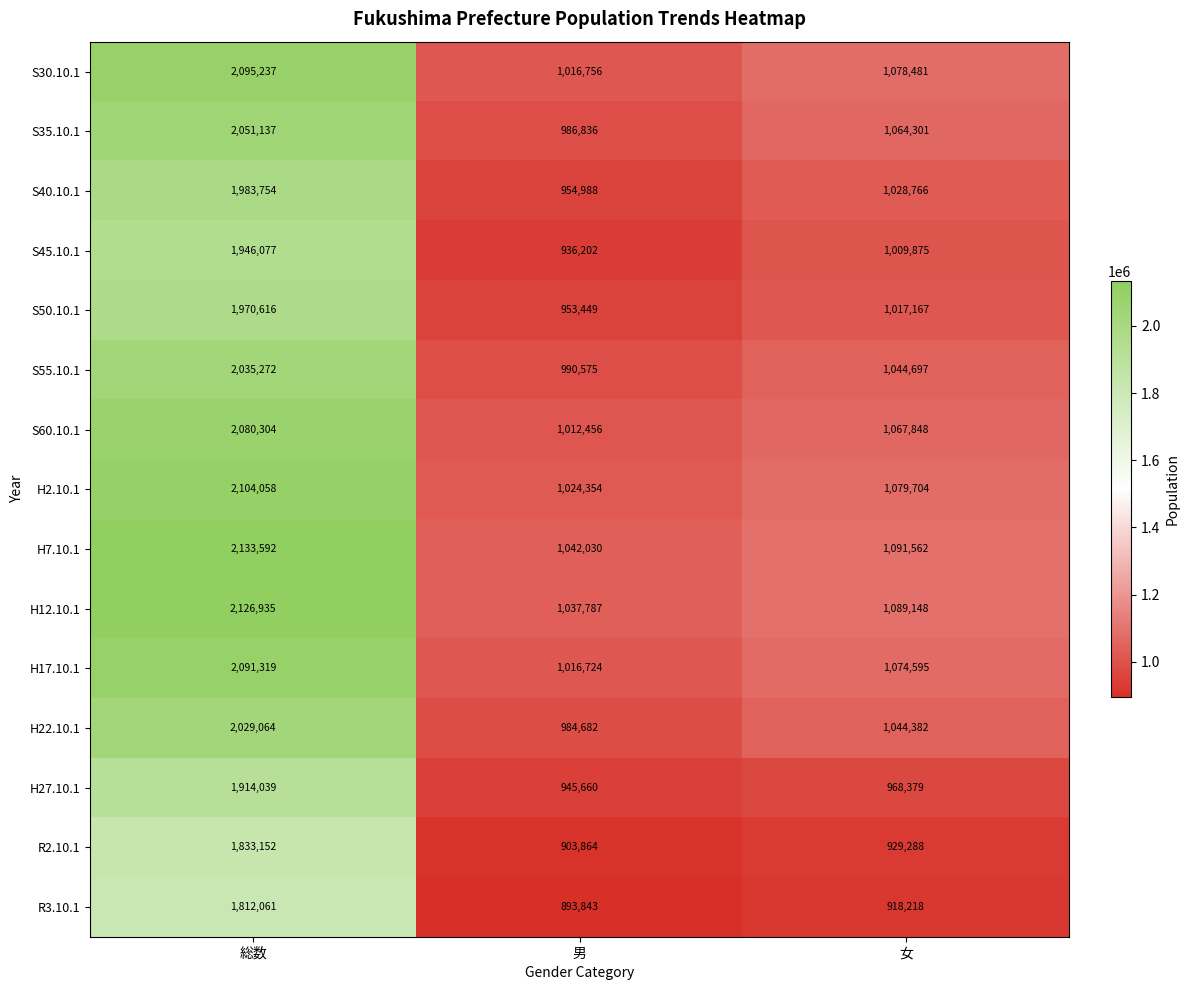

What is the smallest value displayed?

893843